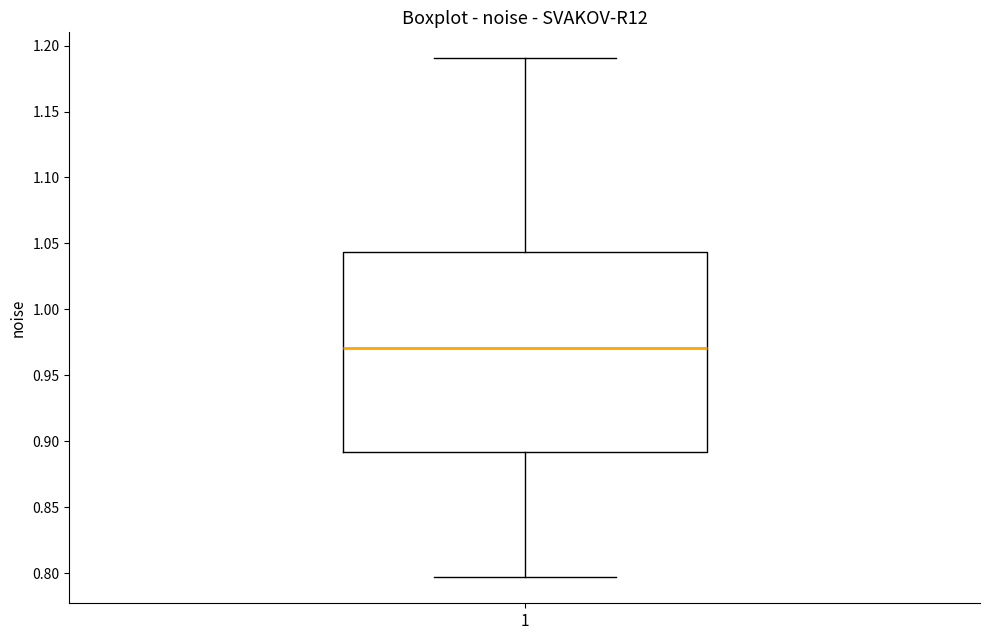

Transcribe this box plot: give where the median line is, the range the box spans, and where the two whiskers end, as read against the y-axis. The values are not printed on the chart, so give them approximately, as read against the axis.

median 0.970, box 0.890 to 1.045, whiskers 0.795 to 1.190